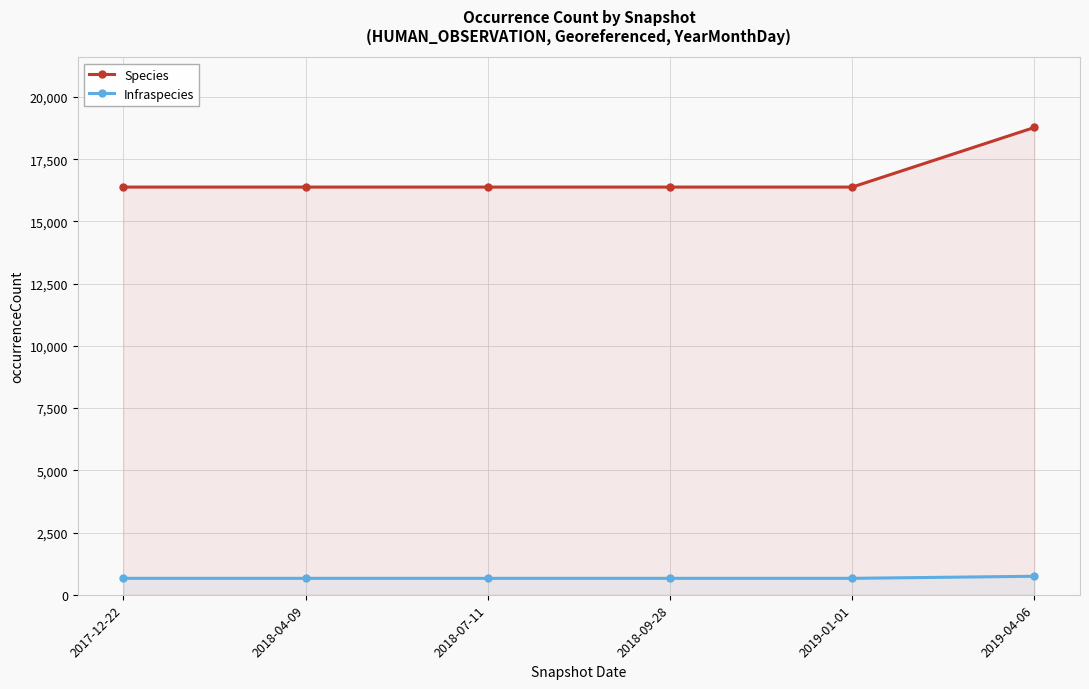

True or false: Species and Infraspecies intersect in this chart.

False